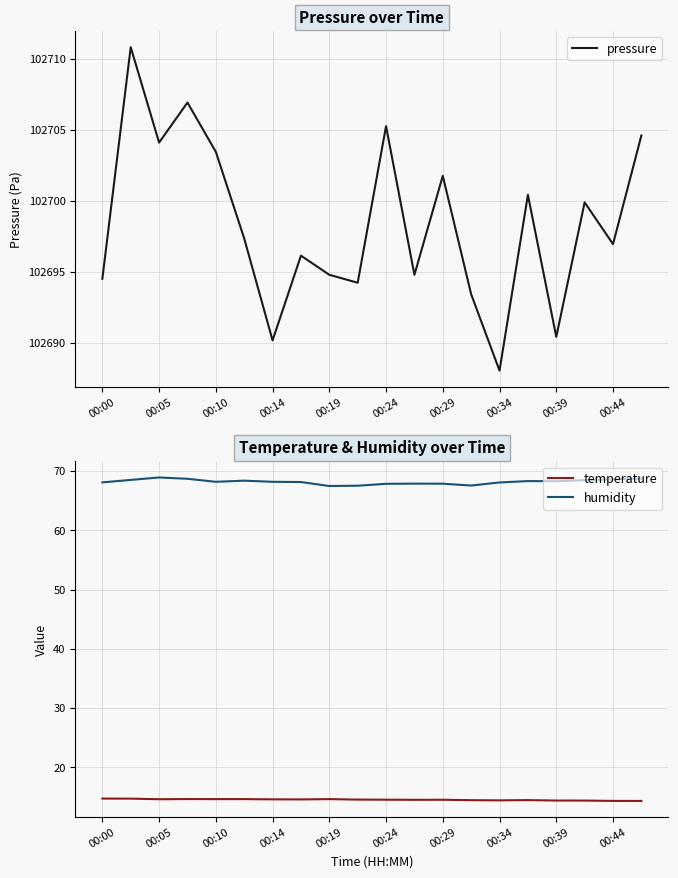

What is the minimum value for pressure?

102688.0